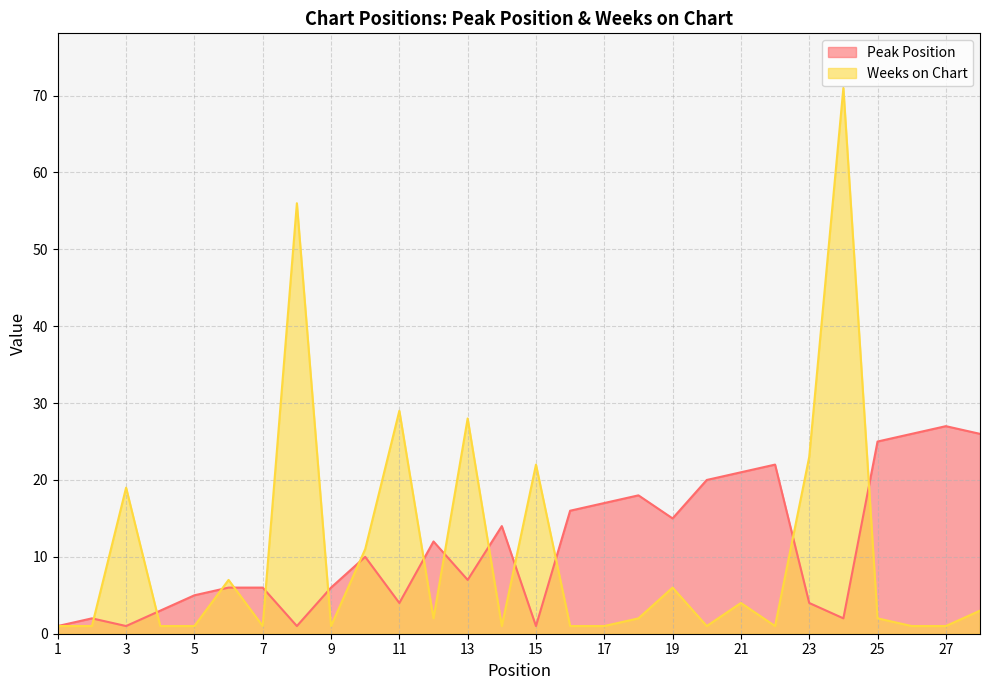

Is the value of Peak Position at 2 greater than the value of Weeks on Chart at 15?

No